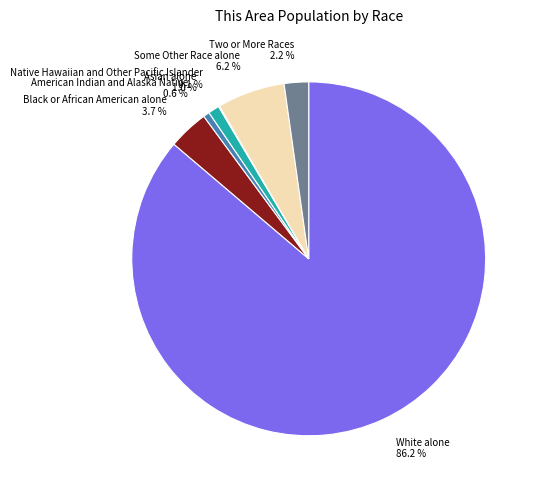

To the nearest percent, what percentage of the pie is Black or African American alone?

4%